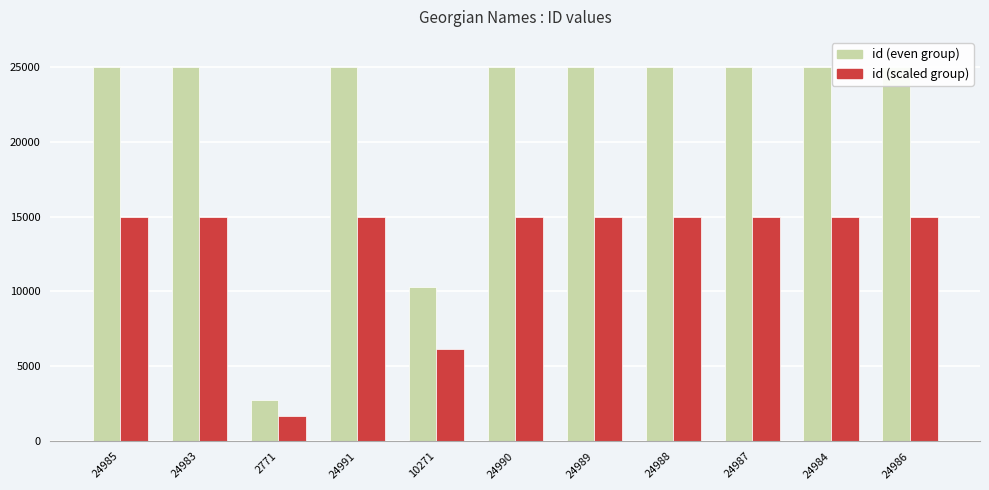

At how many categories does at least one series exceed 14193?

9